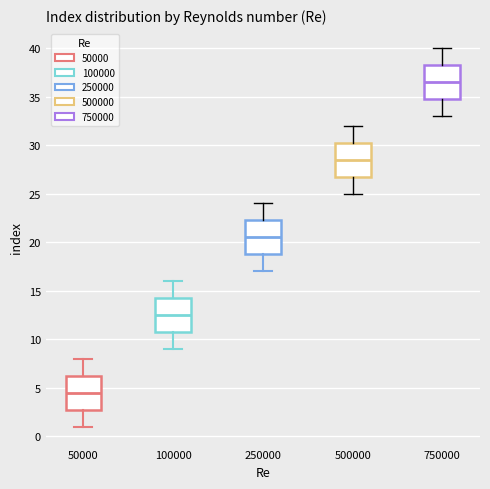

Reading left to right, transcribe this box plot: for each box, give where its median line is, the range the box spans, and where its two whiskers end, as read against the y-axis. The values are not printed on the chart, so give them approximately, as read against the axis.

50000: median 4.5, box 3.0 to 6.5, whiskers 1.0 to 8.0
100000: median 12.5, box 11.0 to 14.5, whiskers 9.0 to 16.0
250000: median 20.5, box 19.0 to 22.5, whiskers 17.0 to 24.0
500000: median 28.5, box 27.0 to 30.5, whiskers 25.0 to 32.0
750000: median 36.5, box 35.0 to 38.5, whiskers 33.0 to 40.0